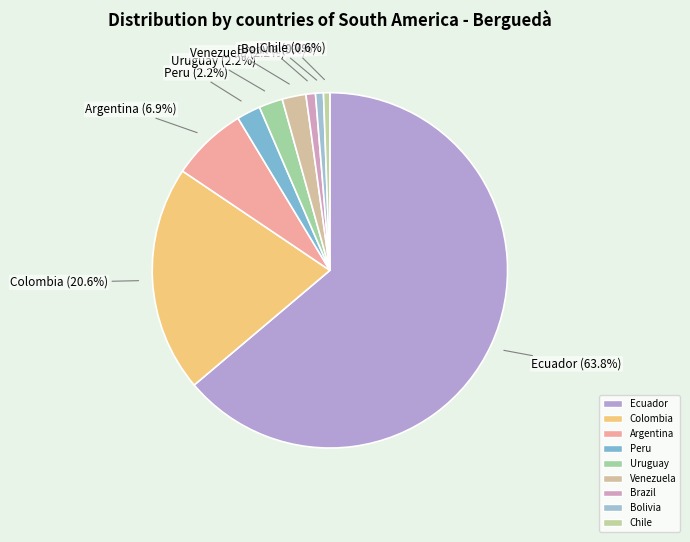

Count the number of slices in the pie.

9